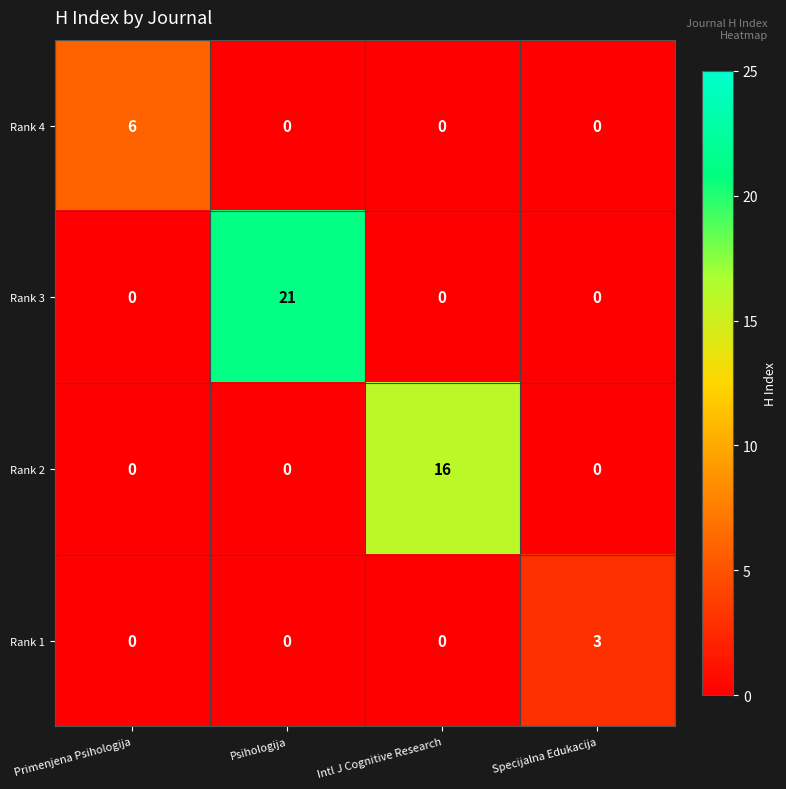

What is the difference between the highest and lowest values at Primenjena Psihologija?

6